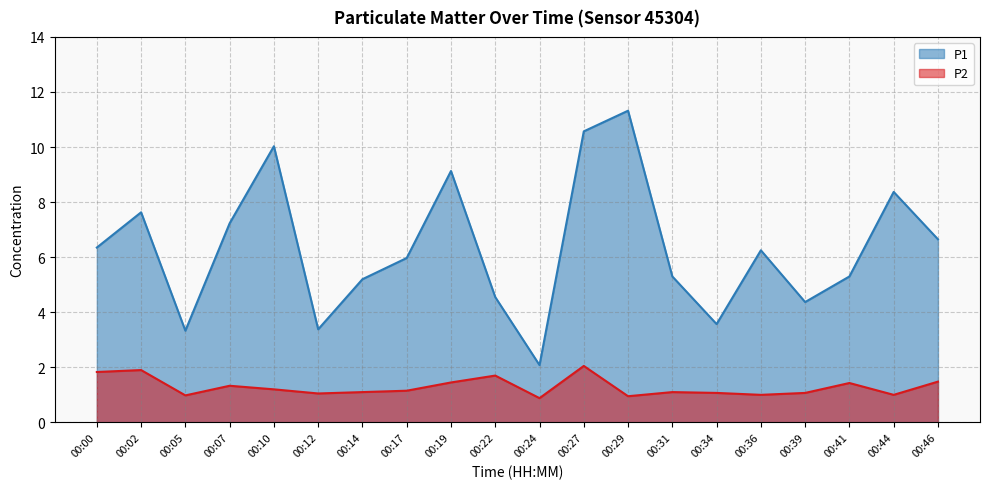

Where is the first local maximum for P2?

00:02